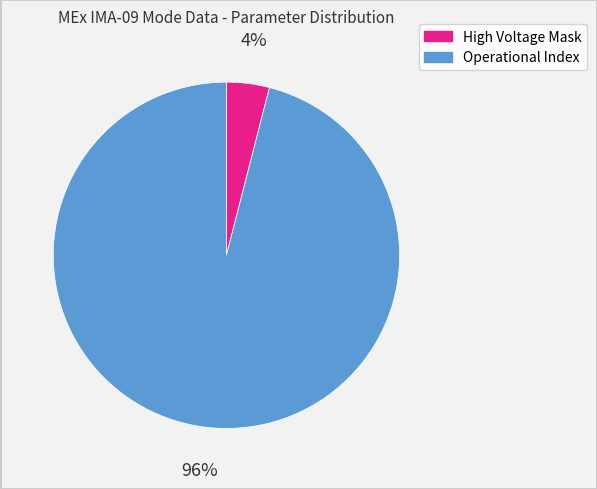

Is there a majority slice in this chart?

Yes